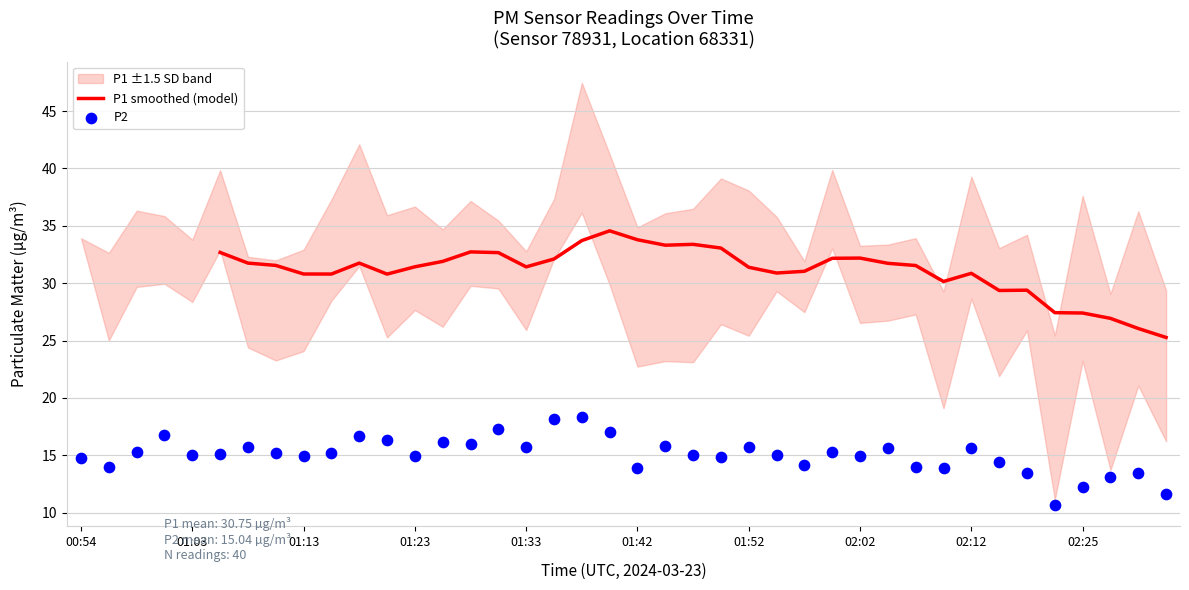

What is the ratio of the value at 02:27 to the value at 02:32?

1.1